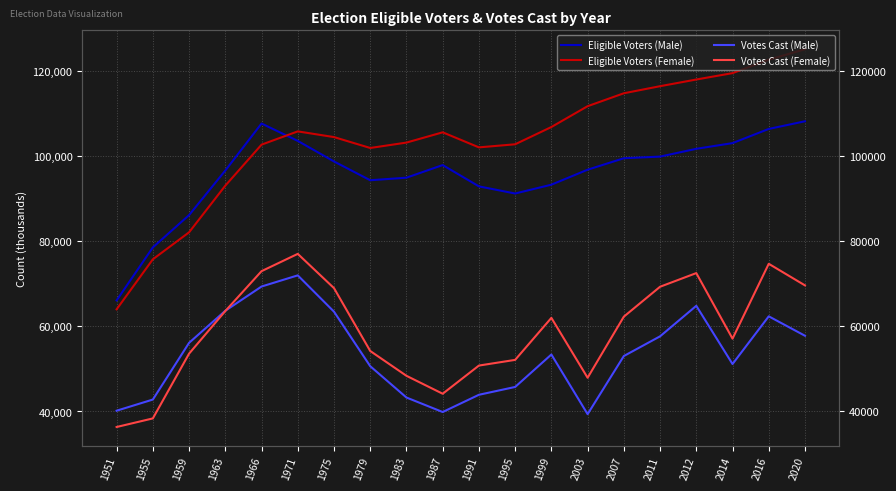

True or false: Votes Cast (Male) and Eligible Voters (Female) cross at least once.

False